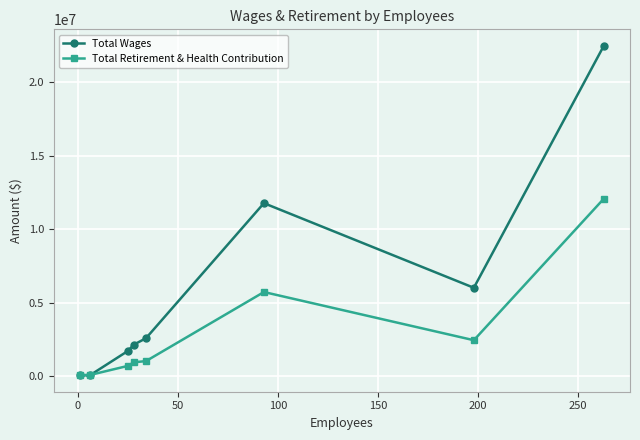

What is the maximum value for Total Wages?

22475573